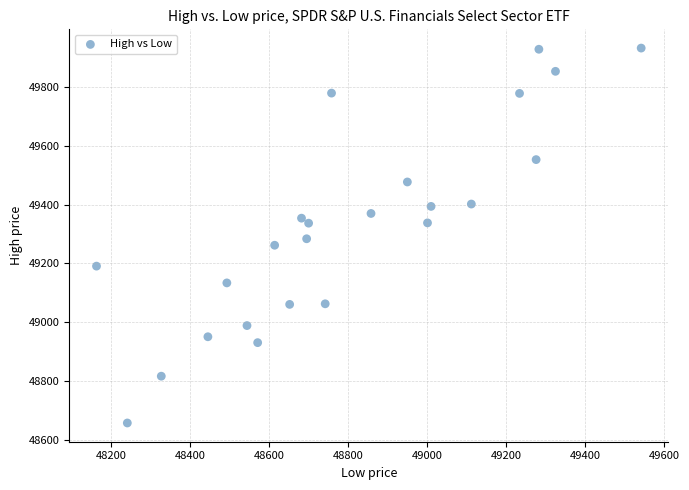

What is the range of Y values (max minus min)?

1274